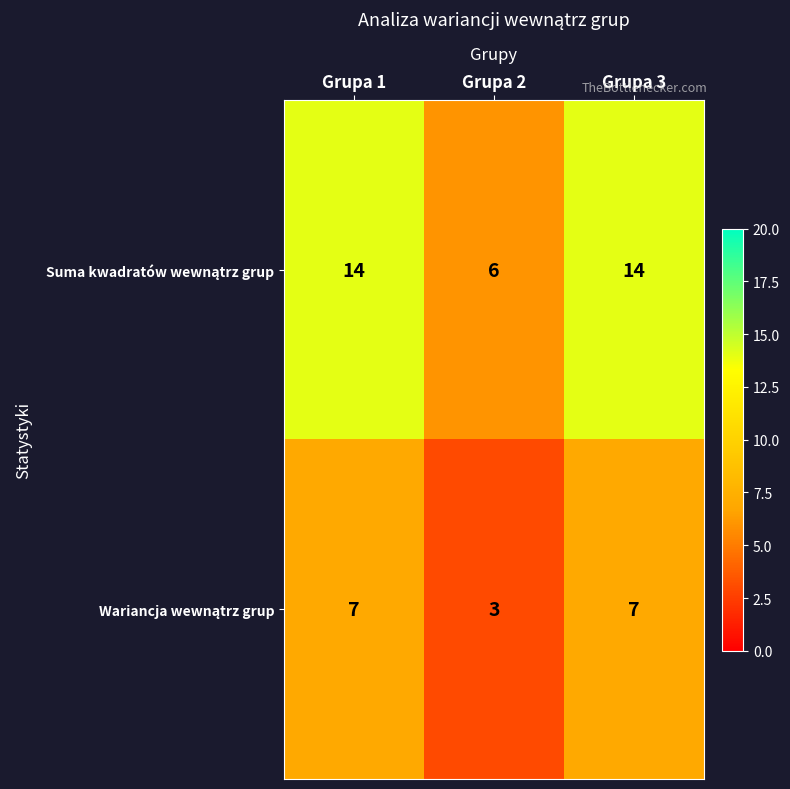

How many distinct data groups are displayed?

2